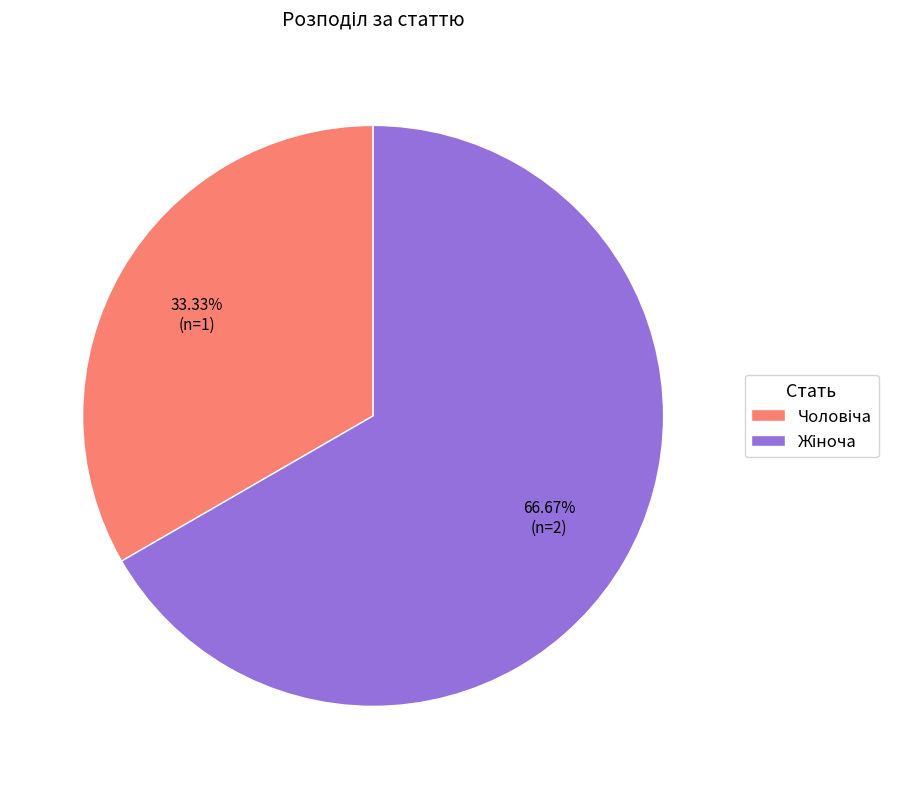

Is there a majority slice in this chart?

Yes